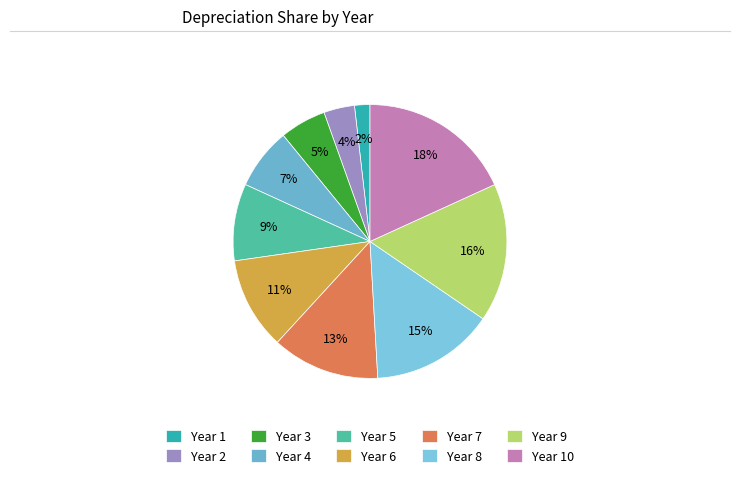

True or false: Year 3 accounts for 14% of the total.

False